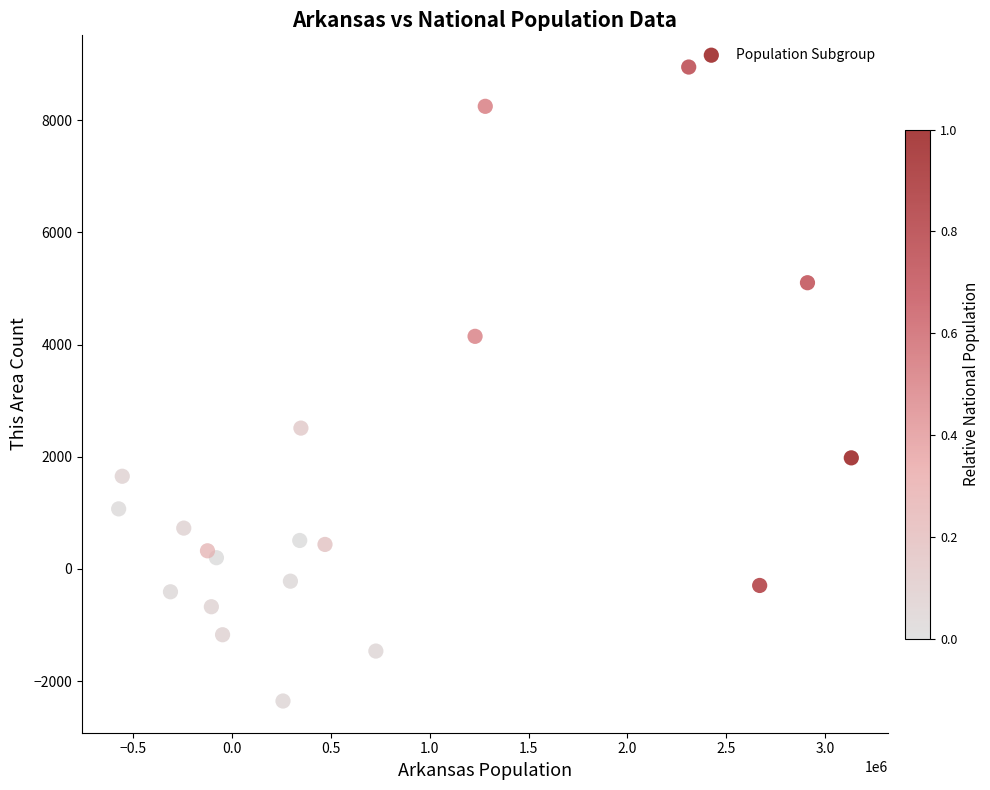

What is the range of Y values (max minus min)?

11302.7